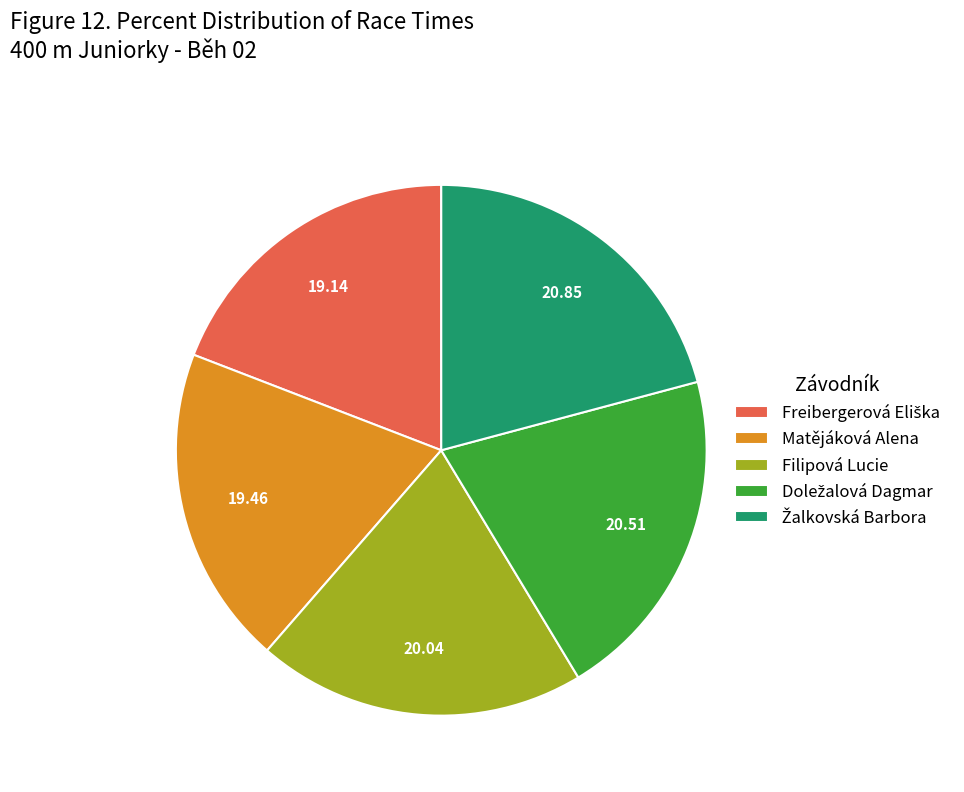

Does any single category account for the majority?

No